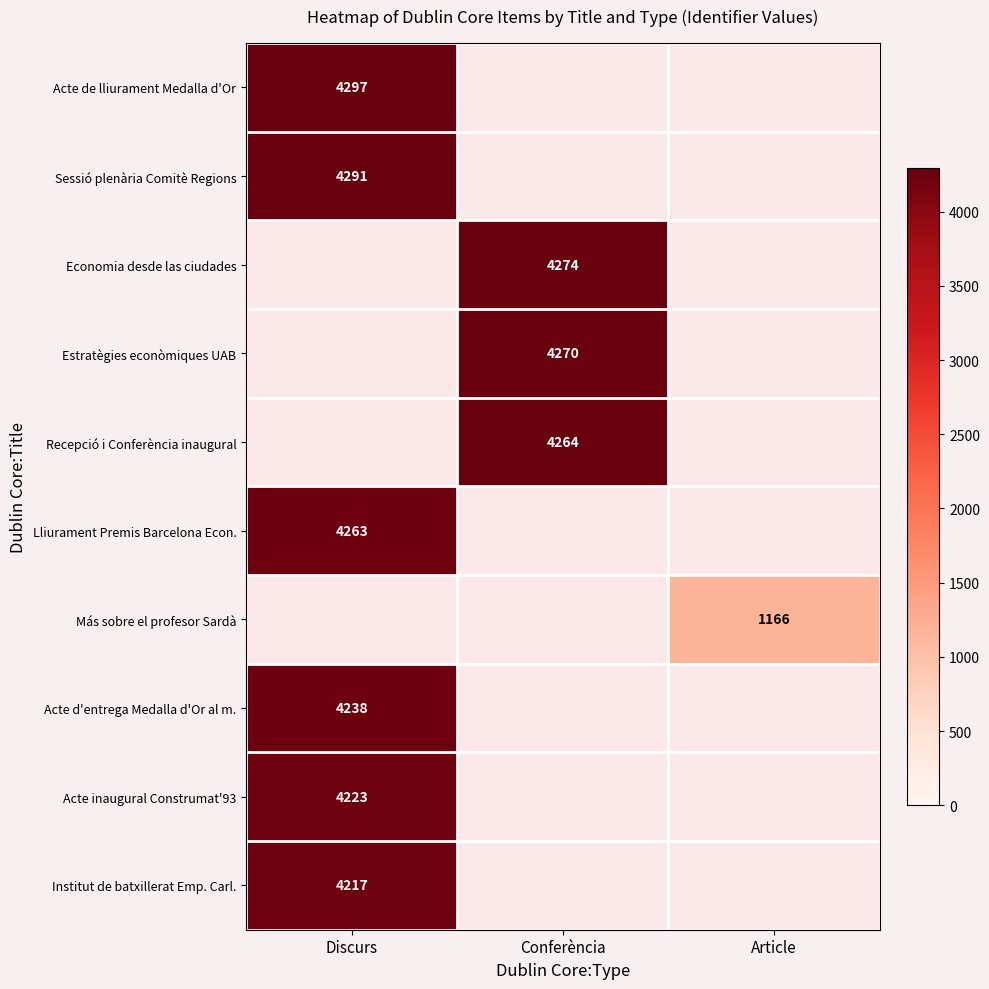

The value of Acte de lliurament Medalla d'Or at Discurs is 6717. True or false?

False